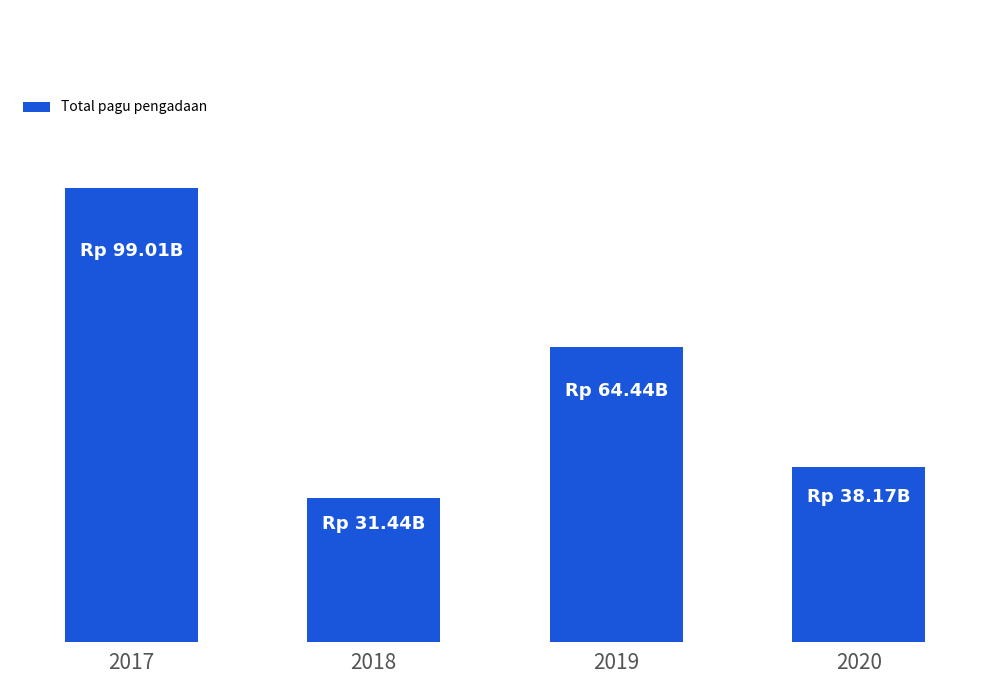

What is the sum of the values at 2019 and 2020?

102604482581